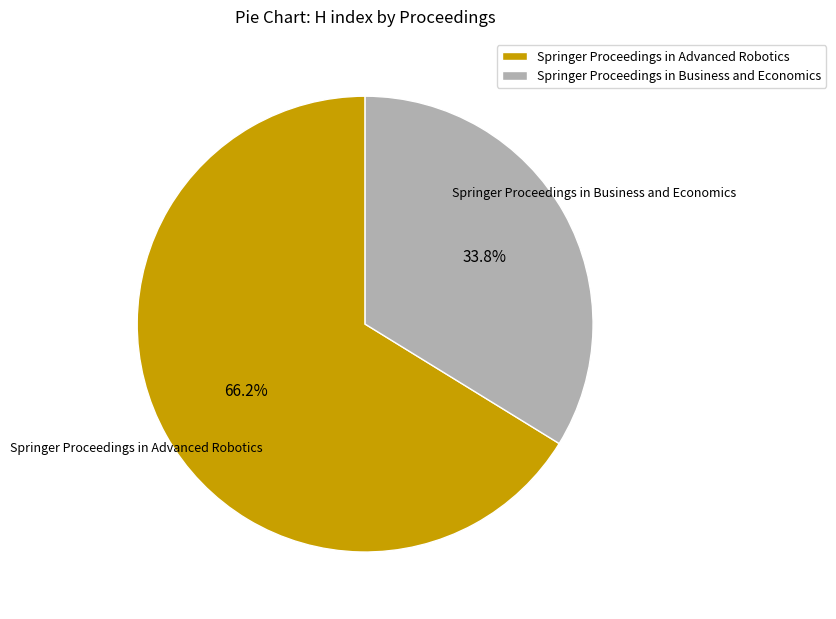

To the nearest percent, what portion does Springer Proceedings in Business and Economics represent?

34%